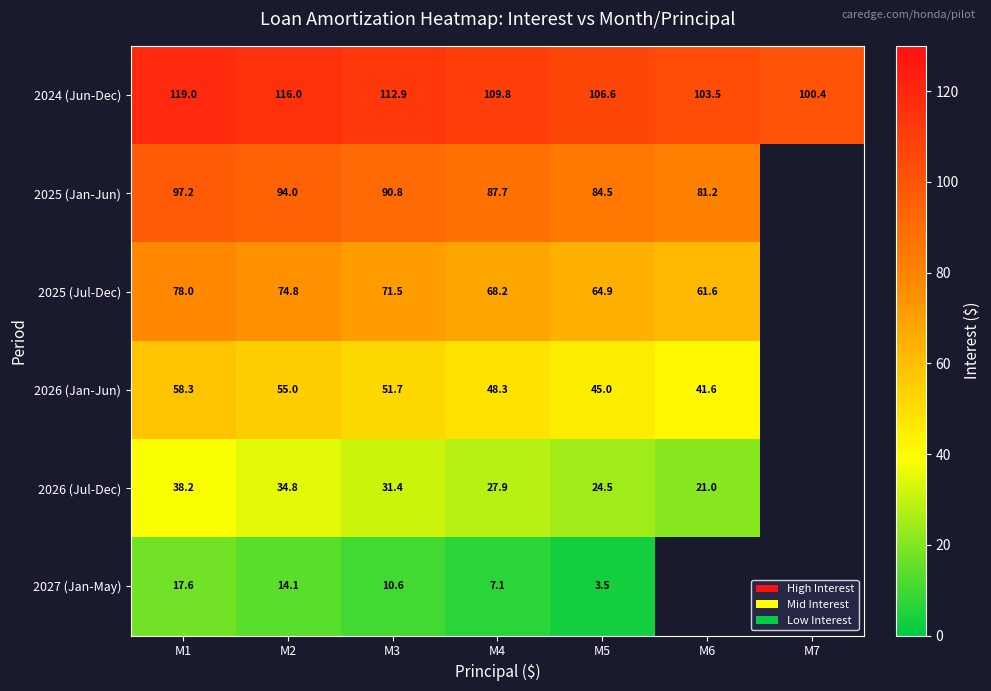

At which label does 2024 (Jun-Dec) first exceed 109?

M1